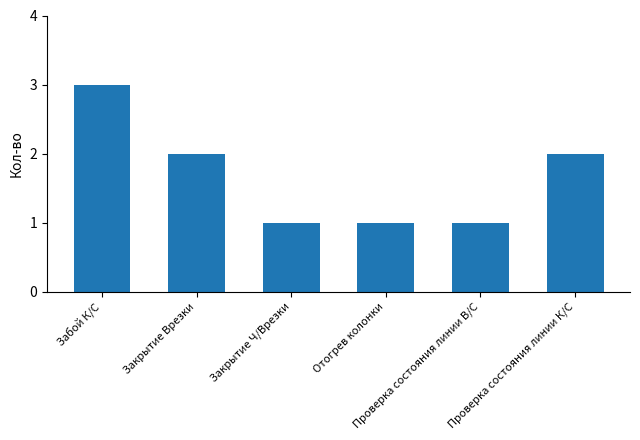

How many bars are there in total?

6